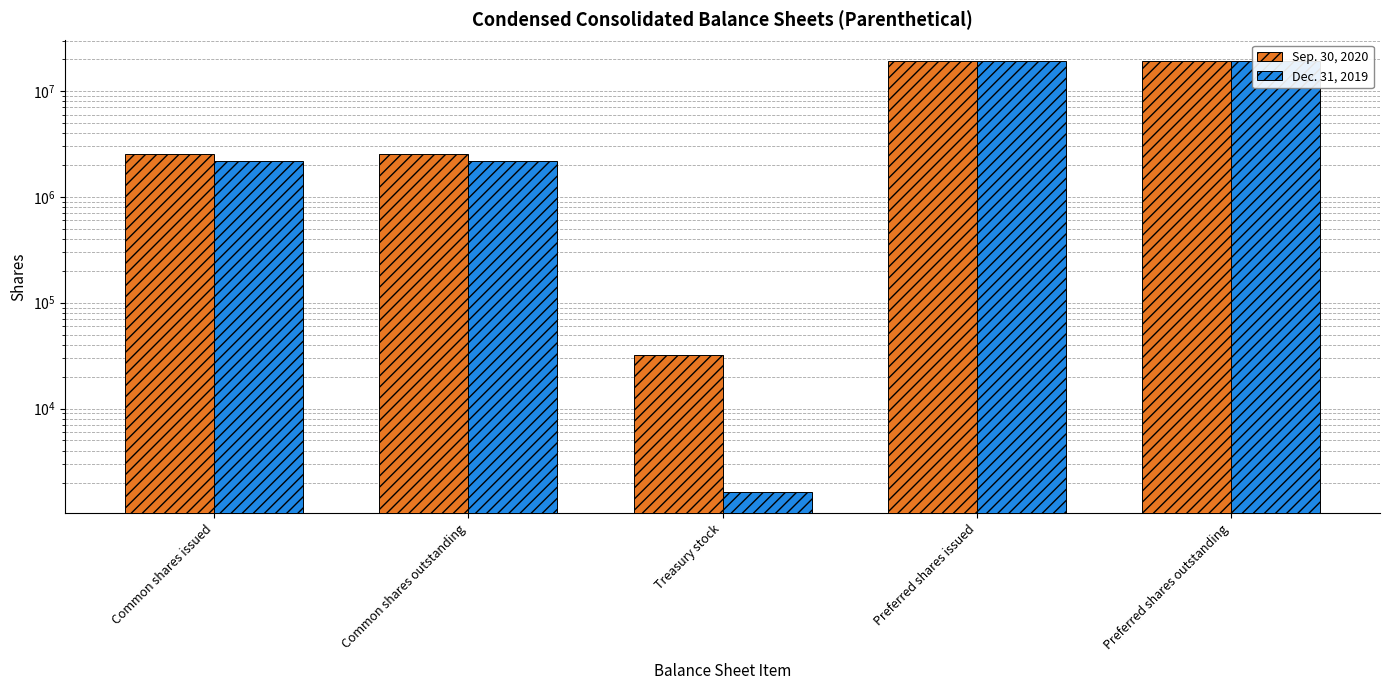

Count the Sep. 30, 2020 values in the range 2539046 to 19120000.

4